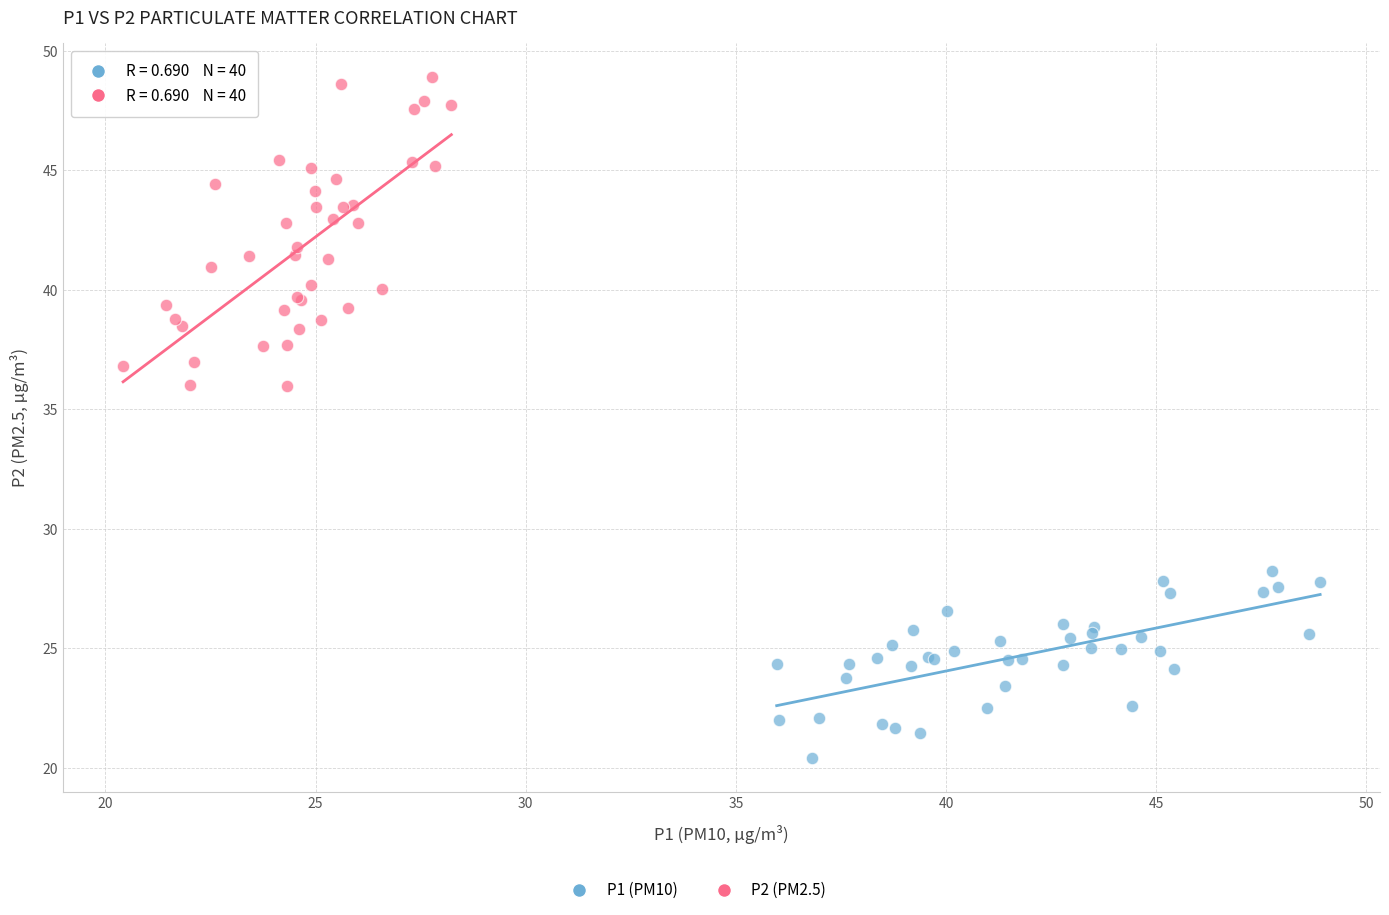

Which series reaches the maximum Y coordinate?

P2 (PM2.5)